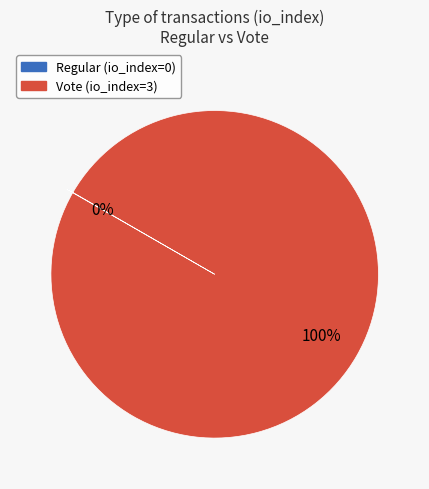

Which slice is the largest?

Vote